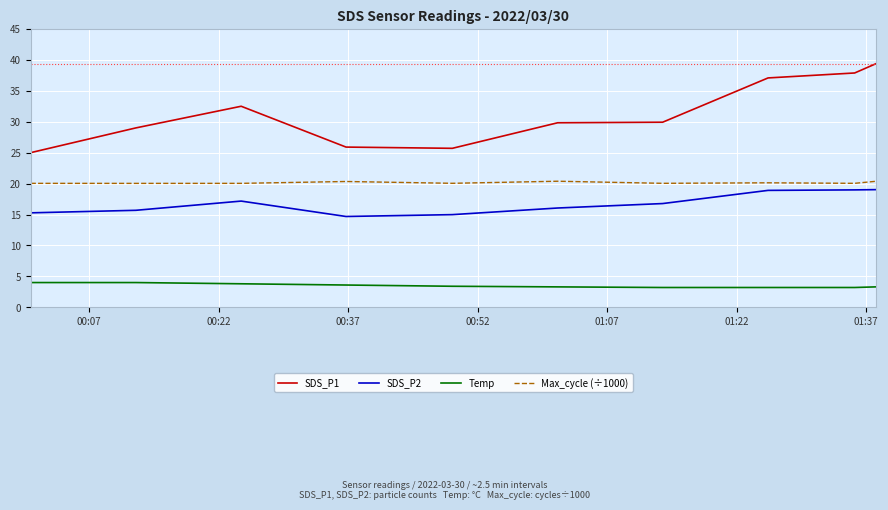

True or false: Max_cycle (÷1000) and Temp cross at least once.

False